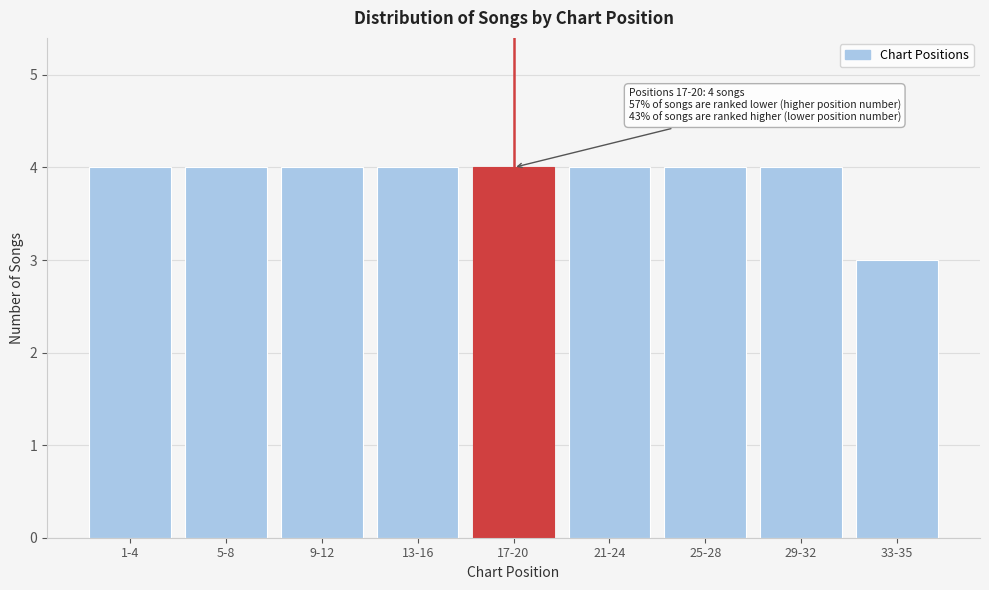

Reading left to right, what are all the values shown in this chart?

4	4	4	4	4	4	4	4	3